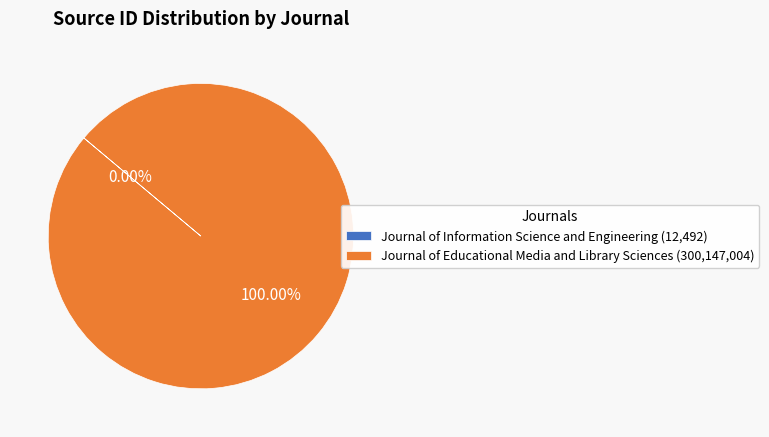

Is there a majority slice in this chart?

Yes